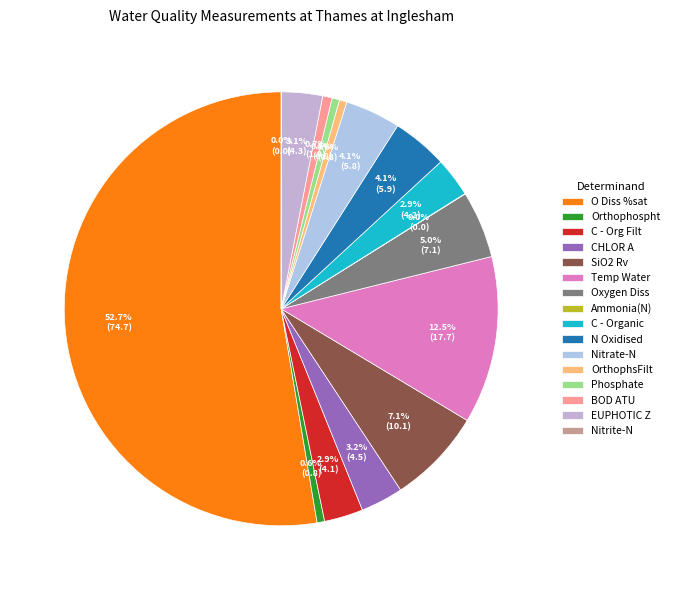

Is the sum of OrthophsFilt and Temp Water greater than half?

No